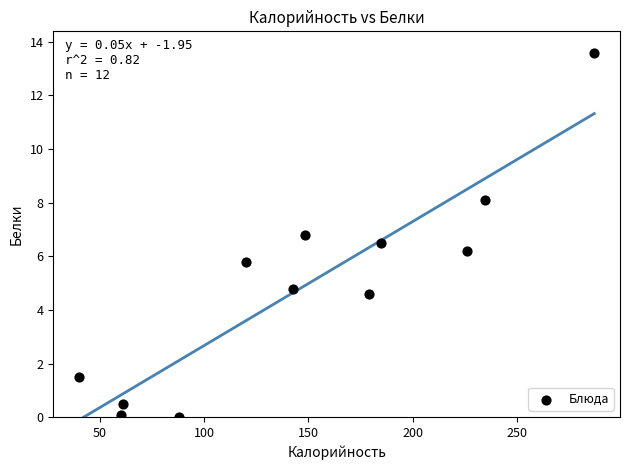

What is the range of Y values (max minus min)?

13.6